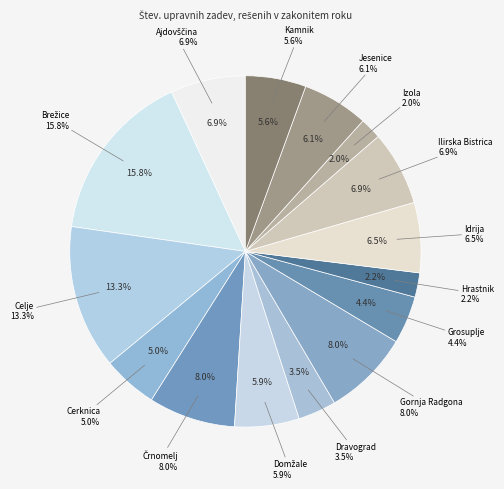

What is the largest slice in the pie chart?

Brežice